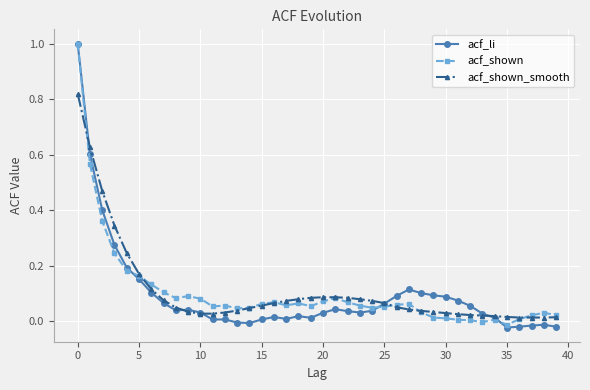

True or false: acf_li and acf_shown_smooth intersect in this chart.

True